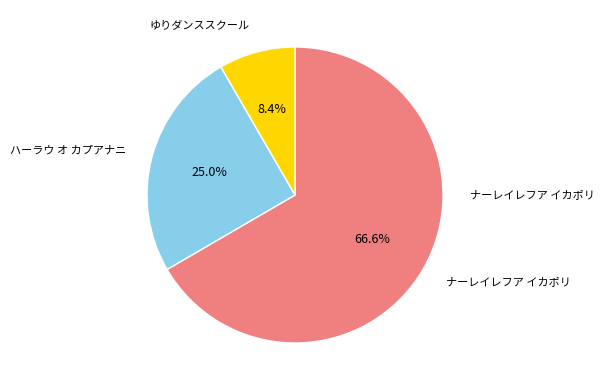

What is the smallest slice in the pie chart?

ゆりダンススクール